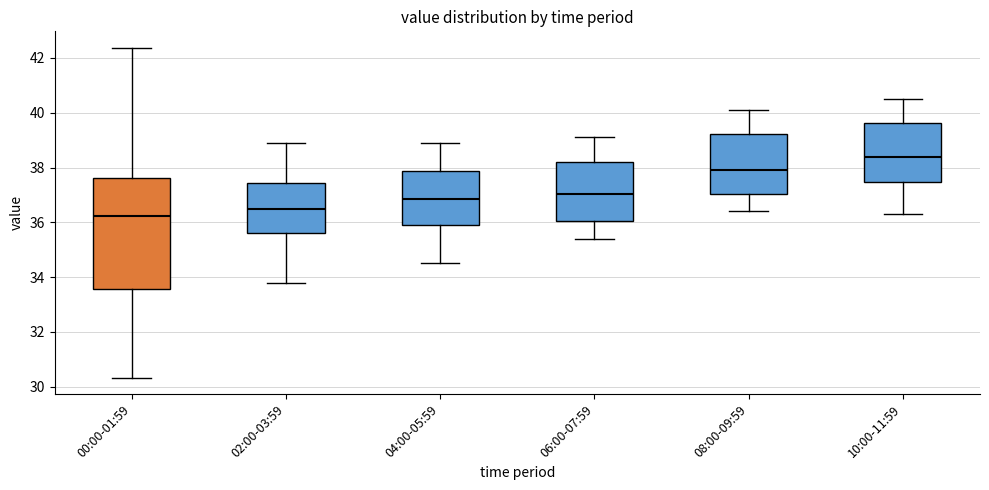

Reading left to right, read every box against the y-axis: the position of its median line, the range the box covers, and the ends of its whiskers. The values are not printed on the chart, so give them approximately, as read against the axis.

00:00-01:59: median 36.2, box 33.6 to 37.6, whiskers 30.4 to 42.4
02:00-03:59: median 36.6, box 35.6 to 37.4, whiskers 33.8 to 39.0
04:00-05:59: median 36.8, box 36.0 to 37.8, whiskers 34.6 to 39.0
06:00-07:59: median 37.0, box 36.0 to 38.2, whiskers 35.4 to 39.2
08:00-09:59: median 38.0, box 37.0 to 39.2, whiskers 36.4 to 40.2
10:00-11:59: median 38.4, box 37.4 to 39.6, whiskers 36.4 to 40.6